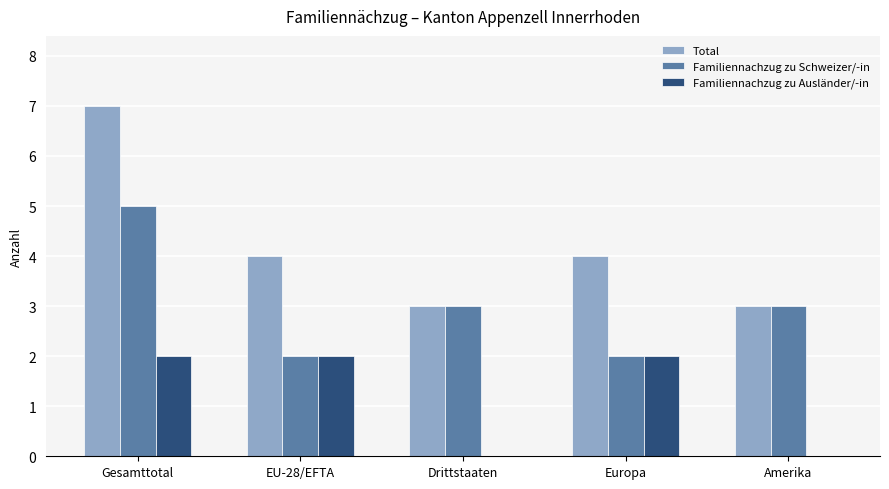

Reading right to left, list all the values displayed in this chart.

Total: Amerika=3	Europa=4	Drittstaaten=3	EU-28/EFTA=4	Gesamttotal=7
Familiennachzug zu Schweizer/-in: Amerika=3	Europa=2	Drittstaaten=3	EU-28/EFTA=2	Gesamttotal=5
Familiennachzug zu Ausländer/-in: Amerika=0	Europa=2	Drittstaaten=0	EU-28/EFTA=2	Gesamttotal=2